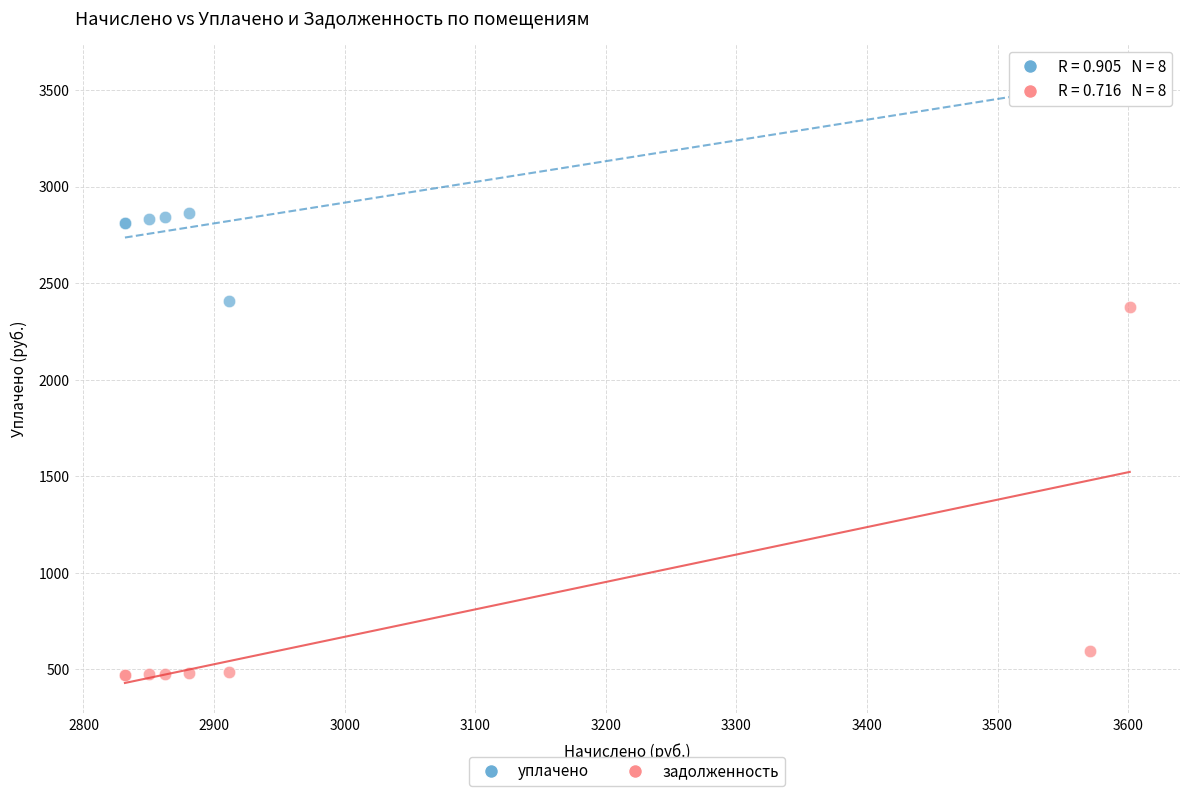

In the задолженность series, what Y value is closest to 1424?

595.1